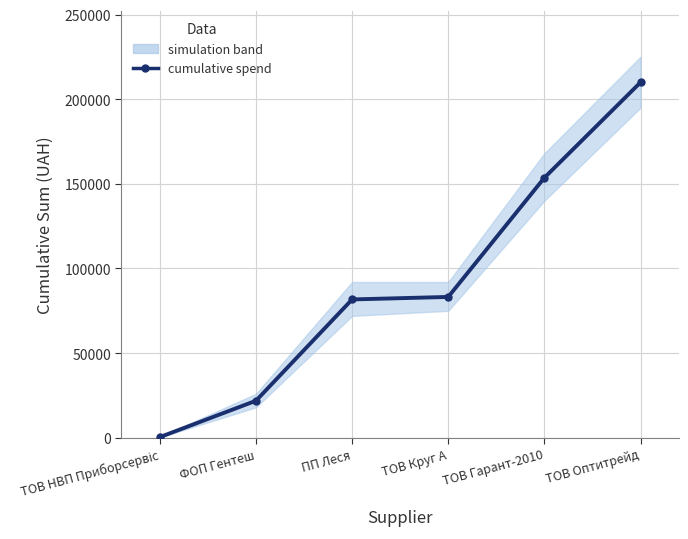

True or false: the data has more than 0 interior local peaks.

False